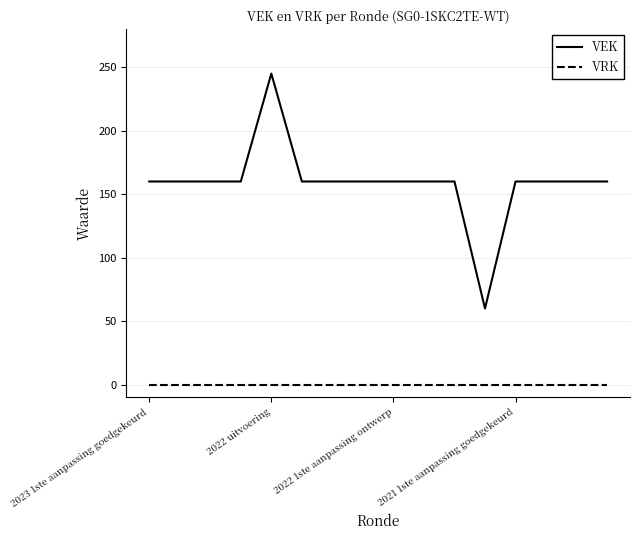

True or false: VEK and VRK intersect in this chart.

False